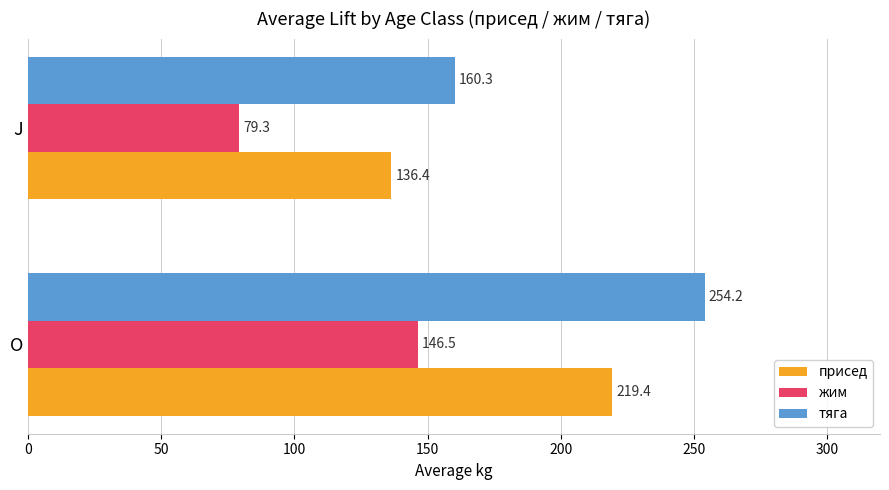

Is the value of присед at J greater than the value of жим at J?

Yes